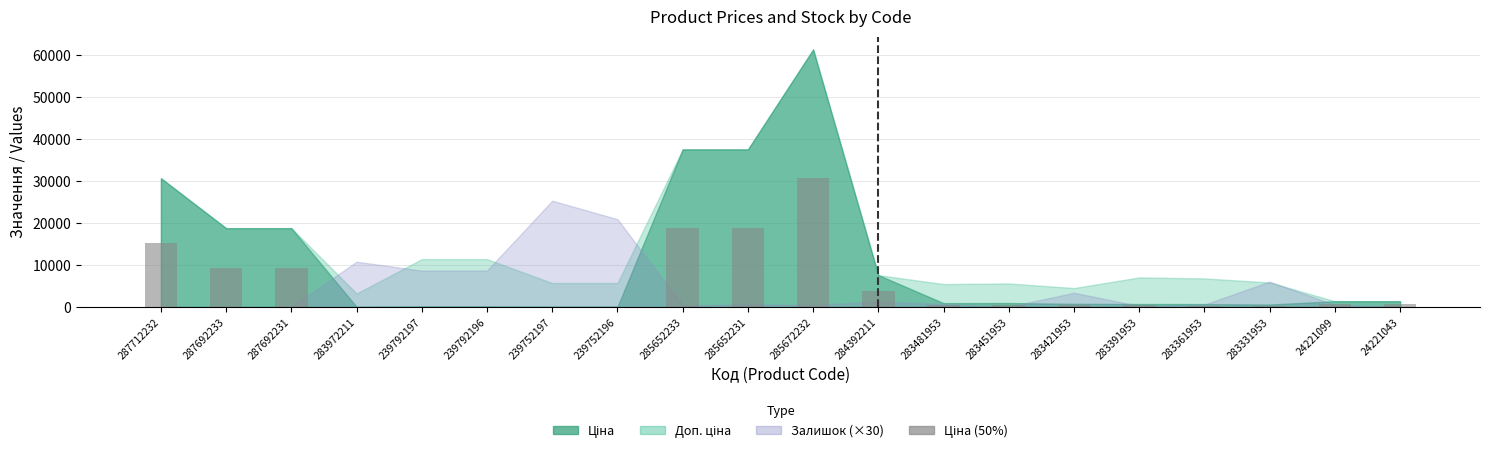

What is the sum of all values?

110110.4